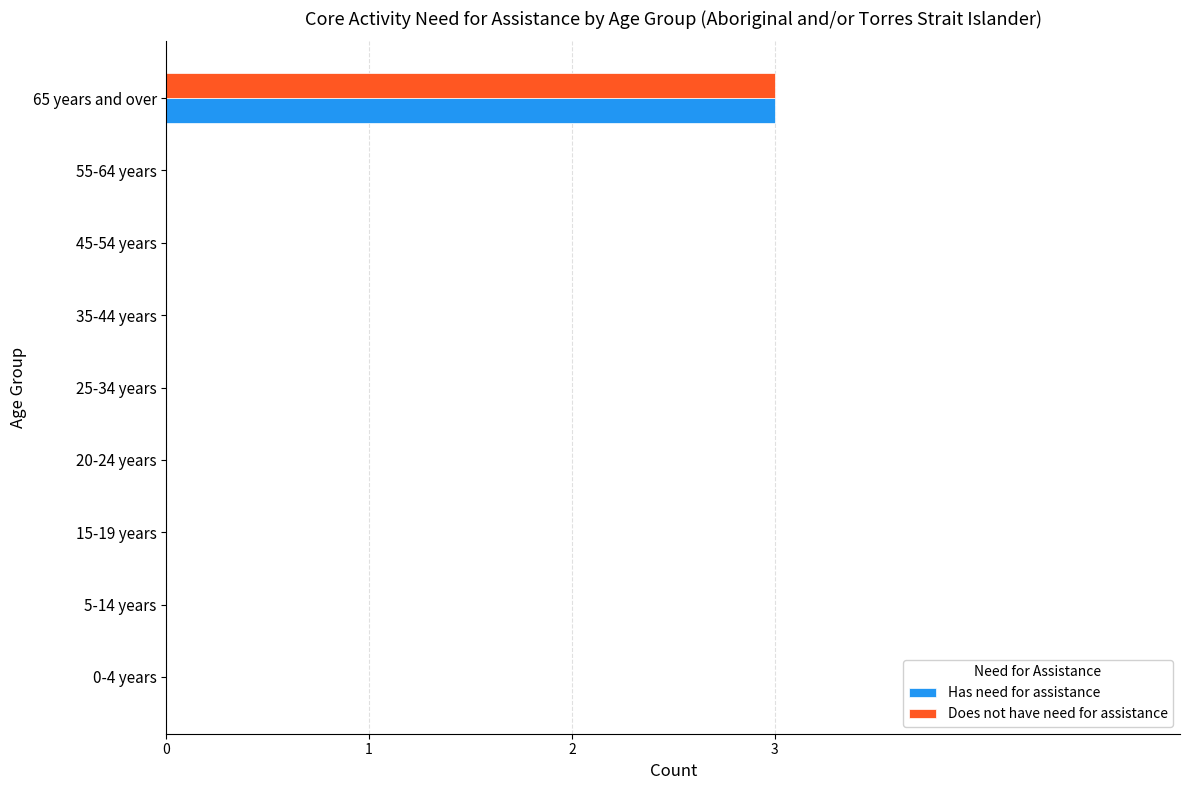

What is the total value across all series at 65 years and over?

6